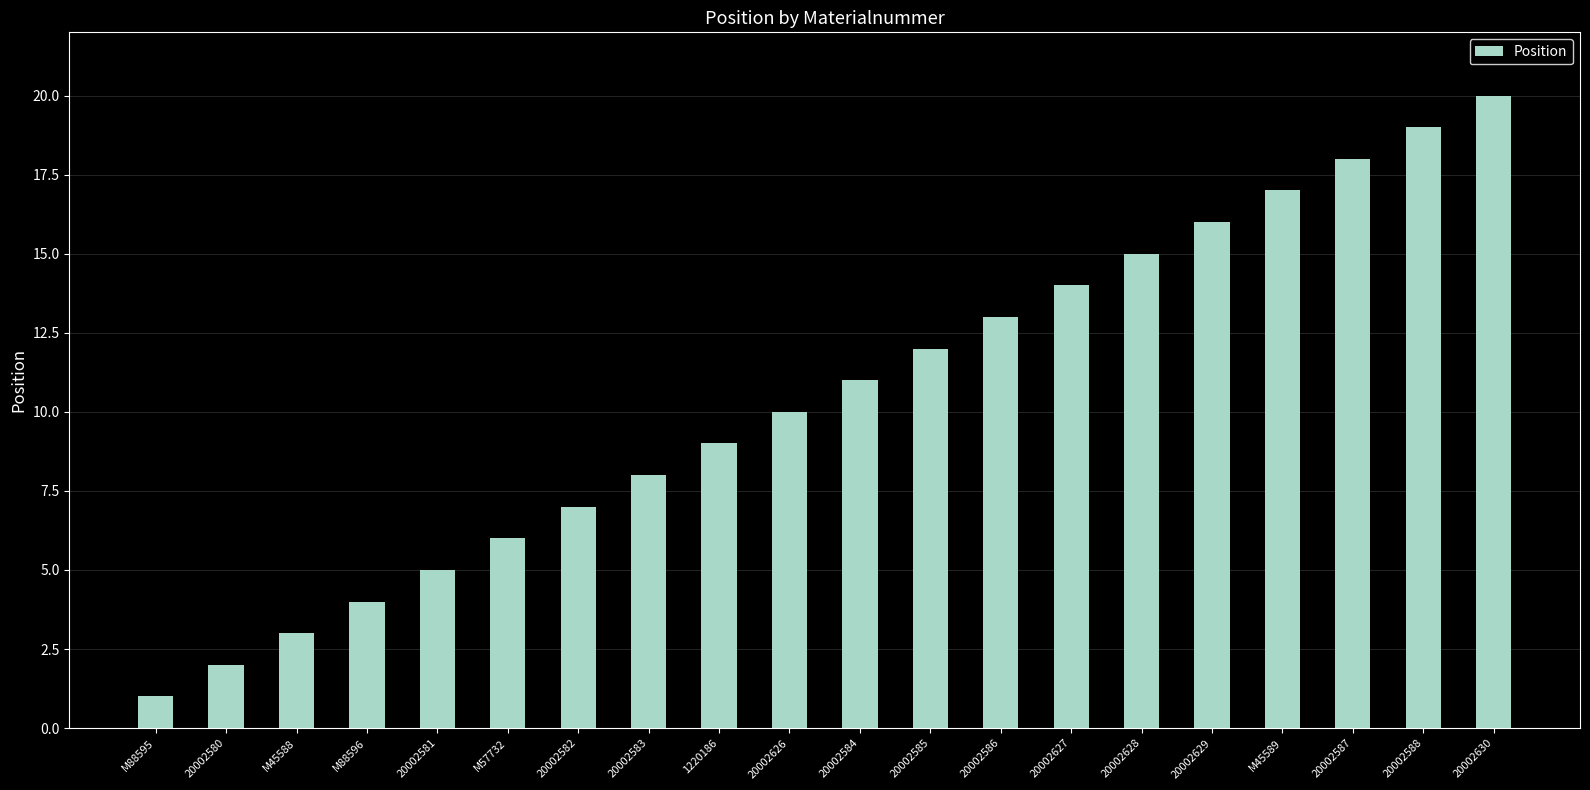

What position from the left is M88595?

1